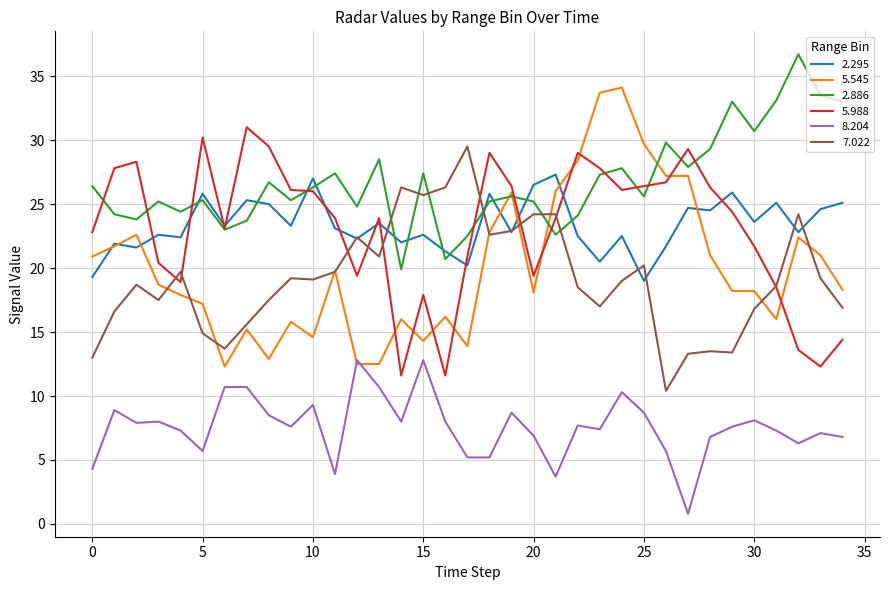

True or false: 8.204 and 5.988 cross at least once.

False